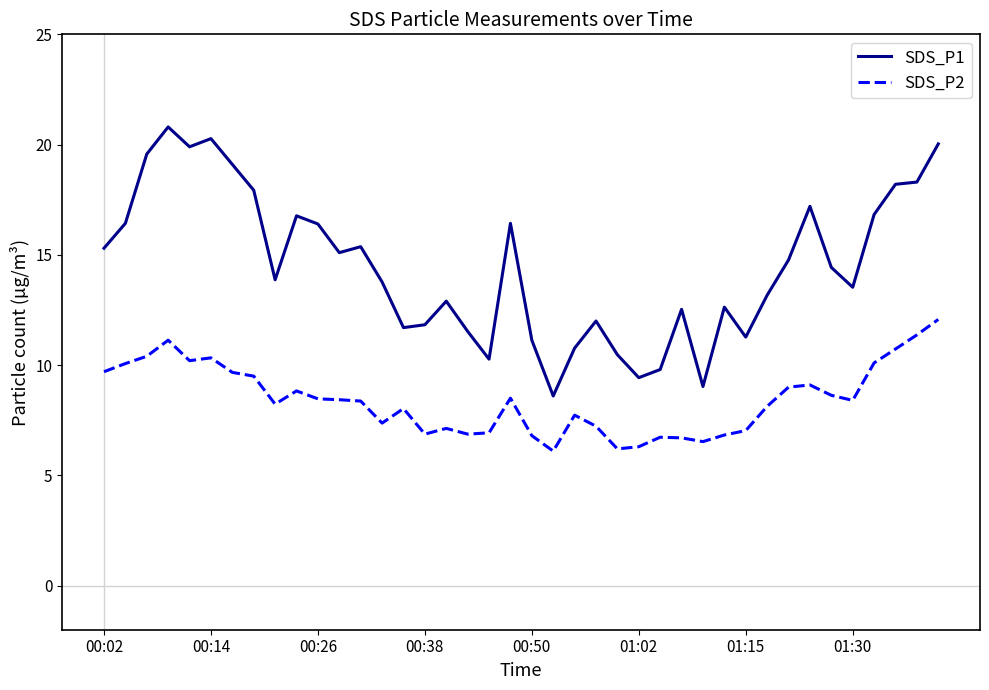

Which series has the largest total across all categories?

SDS_P1